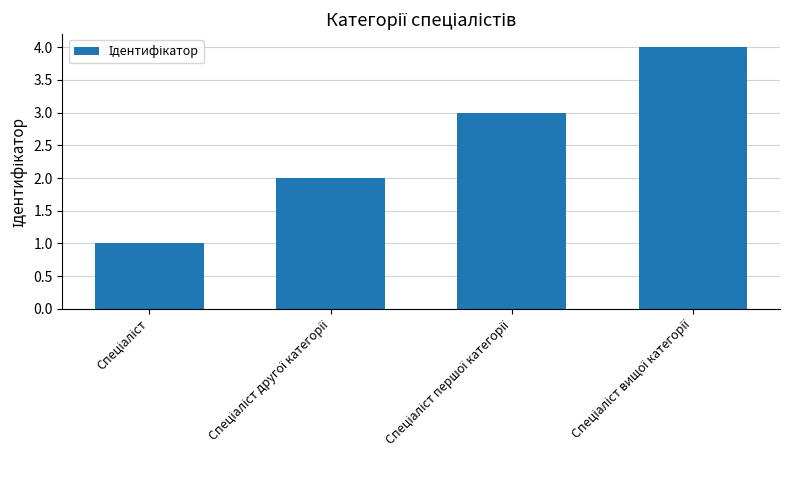

What is the sum of all values?

10